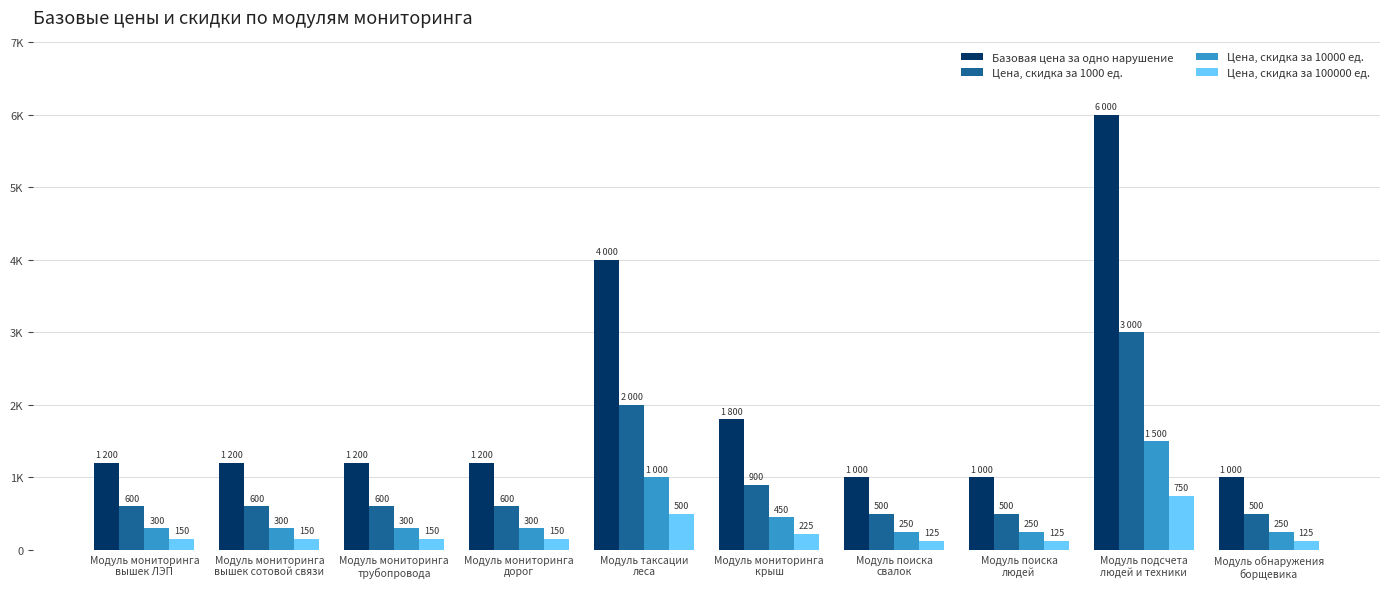

Where does the Базовая цена за одно нарушение series first go above 1200?

Модуль таксации
леса